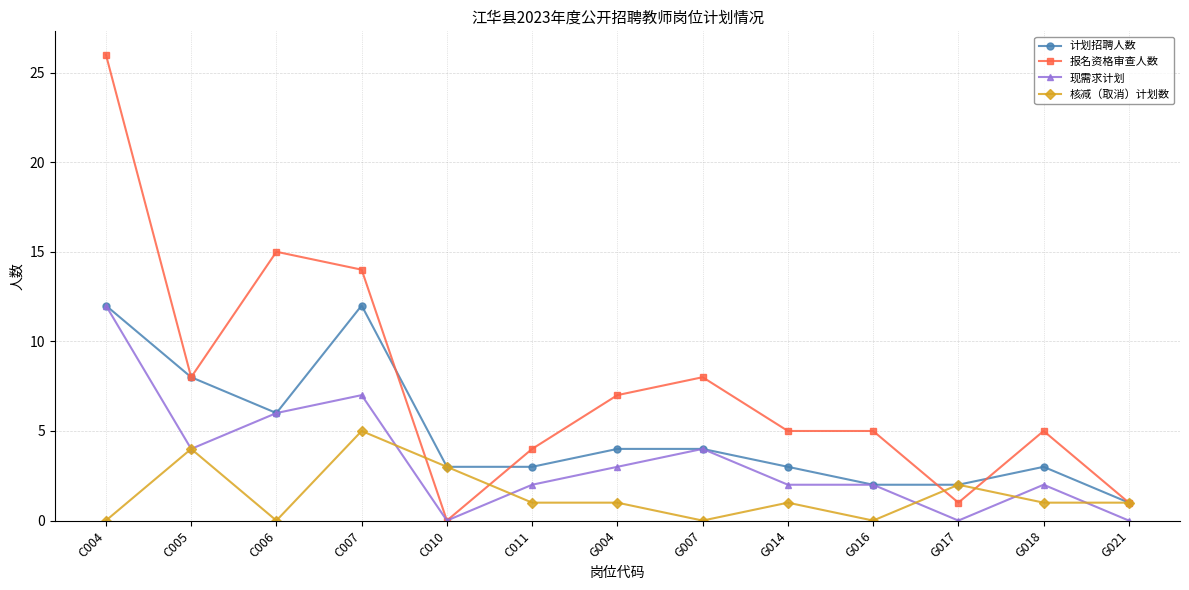

How many lines are shown in the chart?

4